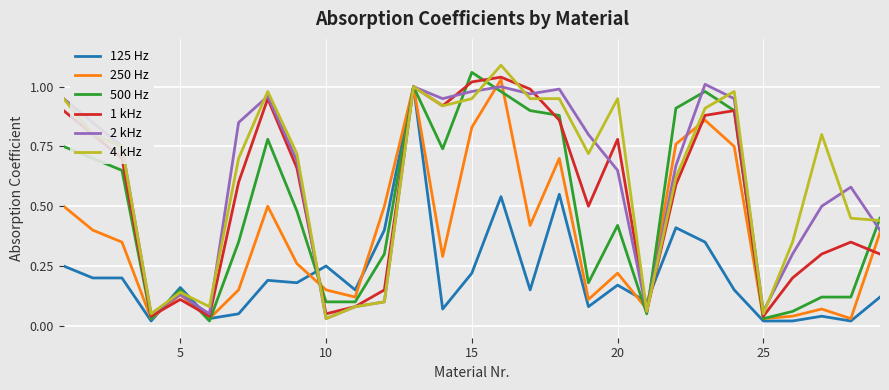

What is the average value of the 1 kHz series?

0.5